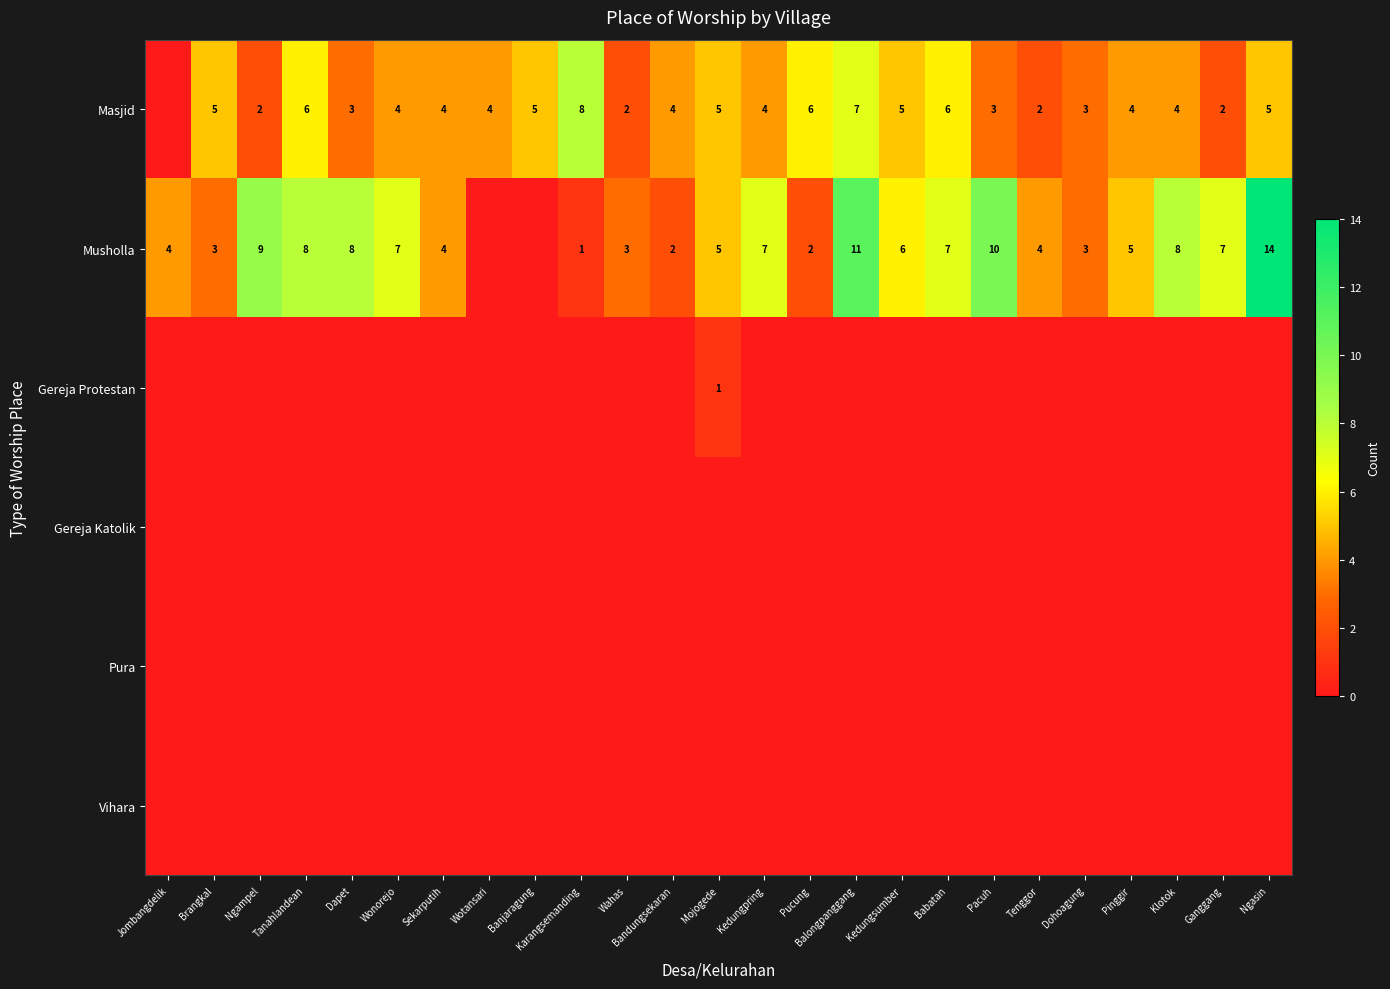

Is it true that Masjid equals 6 at Wonorejo?

False